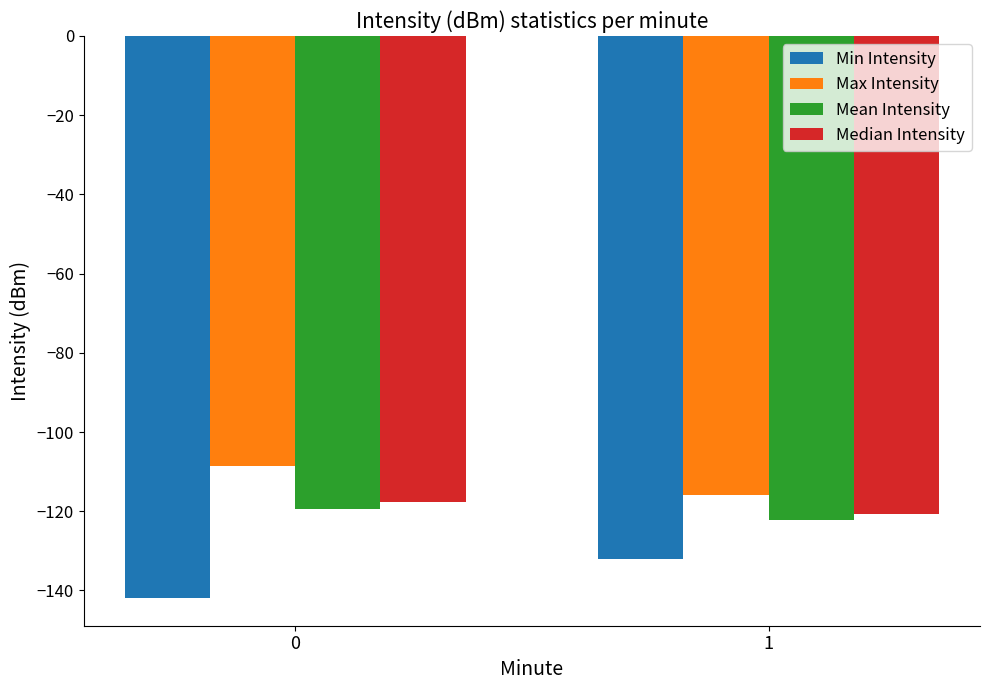

Reading left to right, transcribe all the data shown in this chart.

Min Intensity: 0=-141.8	1=-132.1
Max Intensity: 0=-108.6	1=-116.0
Mean Intensity: 0=-119.5	1=-122.3
Median Intensity: 0=-117.6	1=-120.6